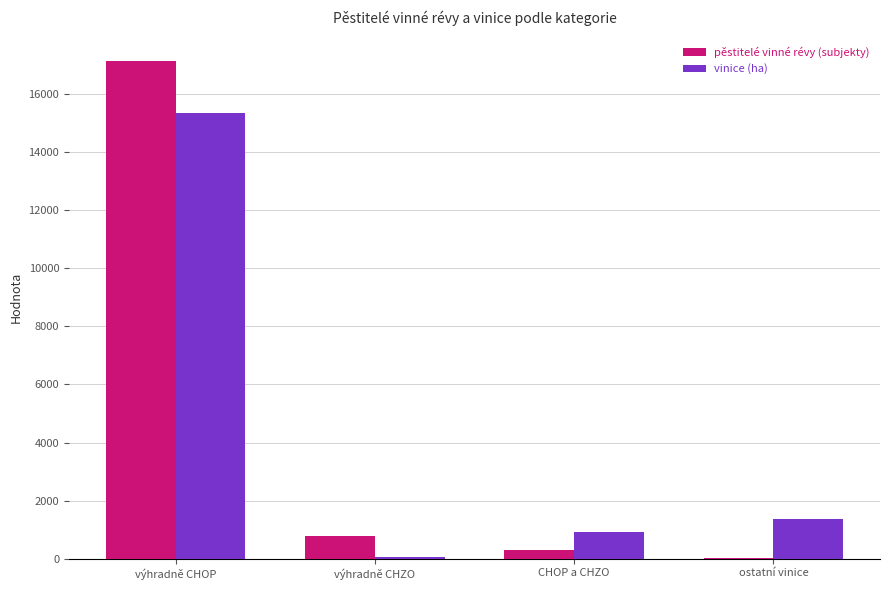

The vinice (ha) series shows 1354.4 at ostatní vinice. True or false?

True